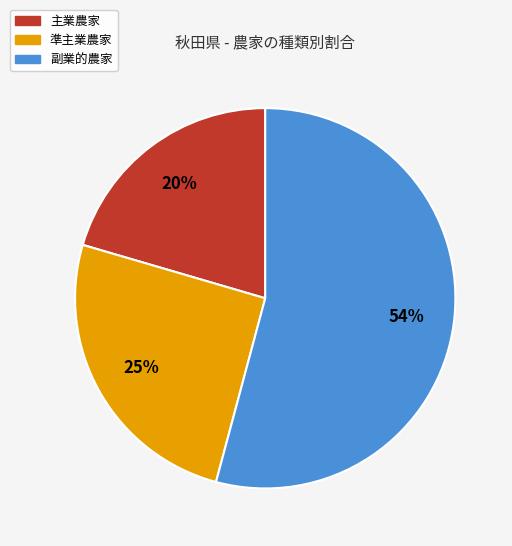

Approximately how many times larger is the value at 主業農家 compared to 副業的農家?

0.4